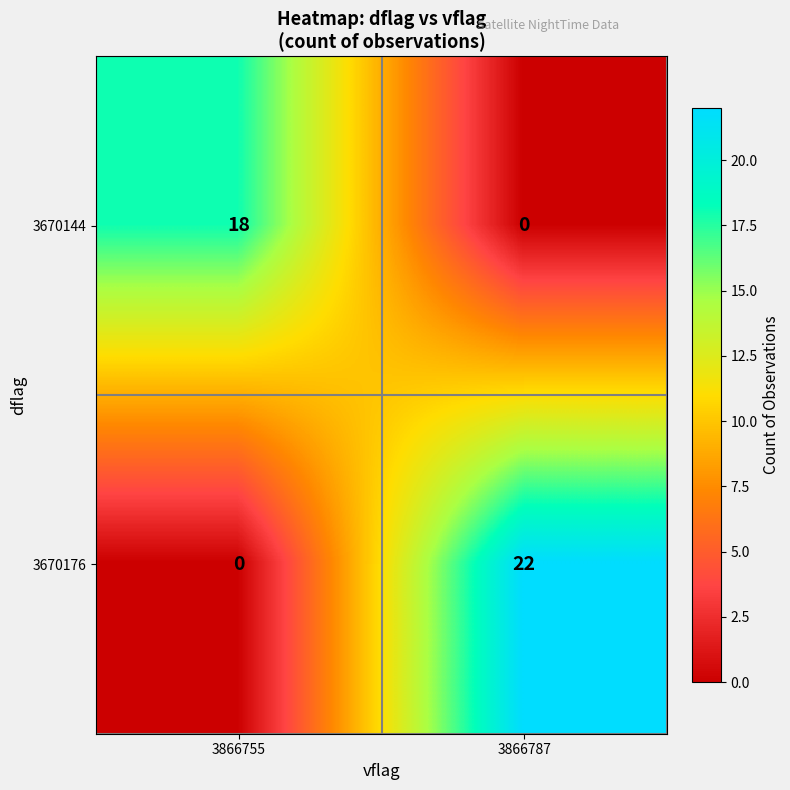

Rank the series at 3866787 from lowest to highest value.

3670144, 3670176